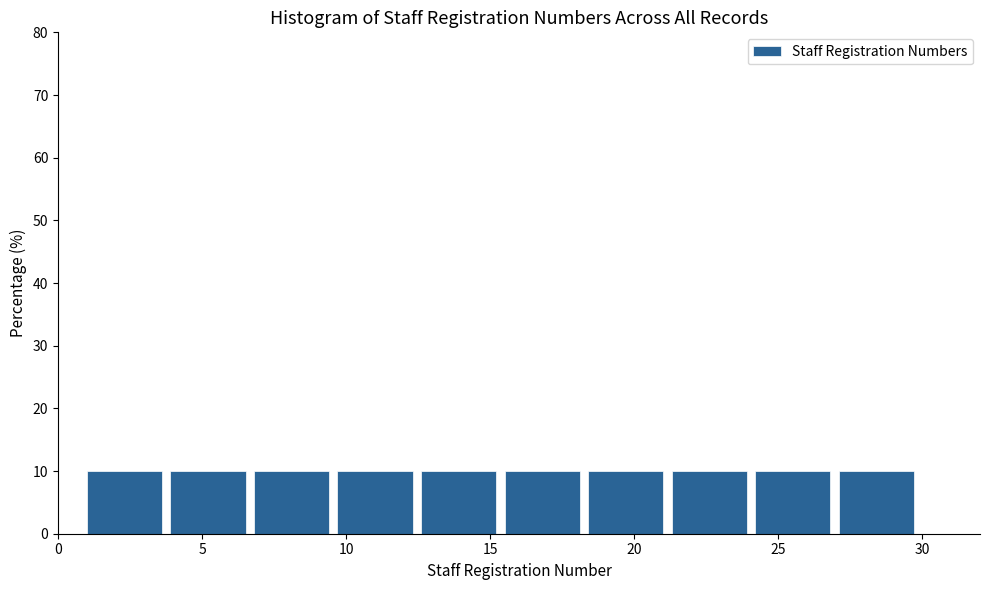

Reading left to right, transcribe this chart: for each bar, give the range it covers on the x-axis and its height. Neither the bar edges nor the heights are printed on the chart, so give them approximately, as read against the axes.

1.0 to 3.9: 10
3.9 to 6.8: 10
6.8 to 9.7: 10
9.7 to 12.6: 10
12.6 to 15.5: 10
15.5 to 18.4: 10
18.4 to 21.3: 10
21.3 to 24.2: 10
24.2 to 27.1: 10
27.1 to 30.0: 10